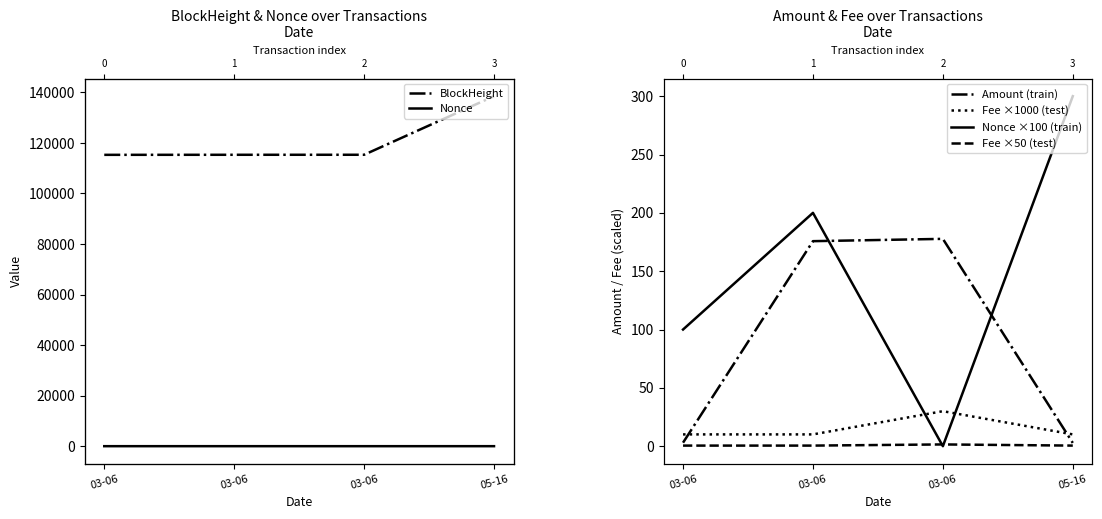

True or false: Fee ×1000 (test) has more than 2 points higher than both neighbors.

False